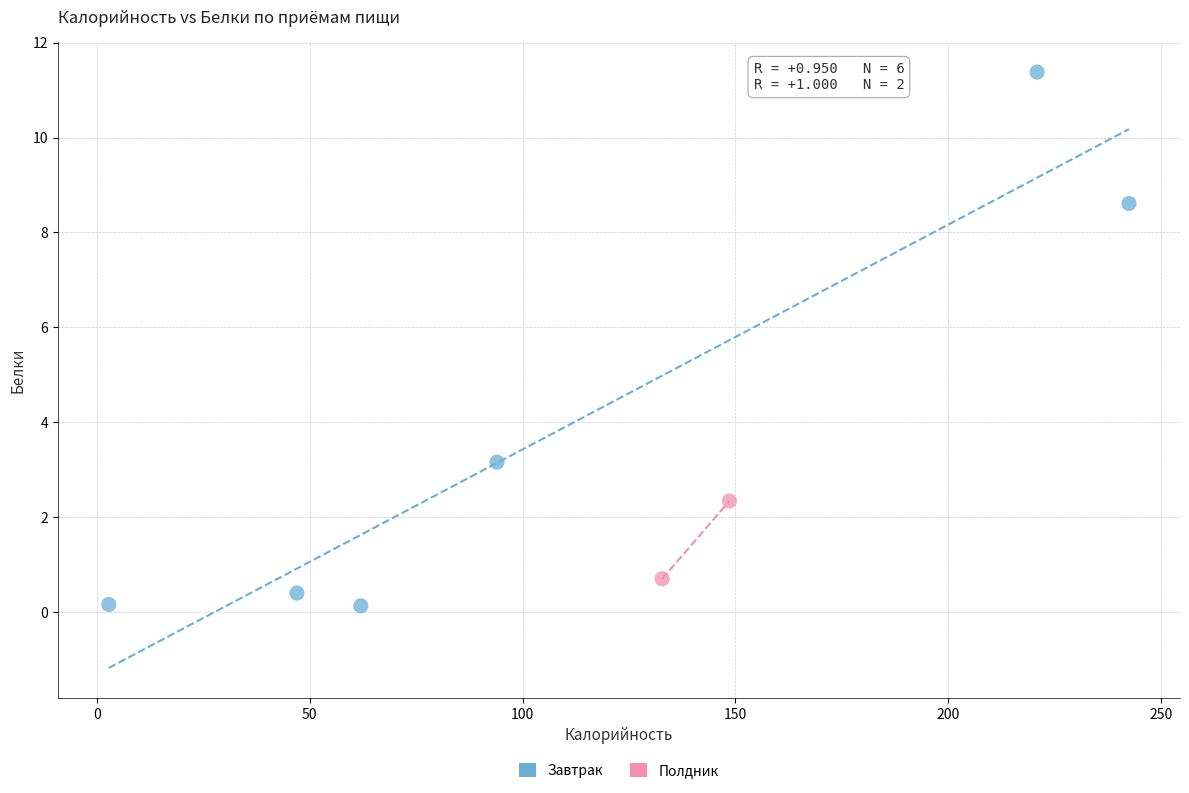

What are all the series names shown in the legend?

Завтрак, Полдник